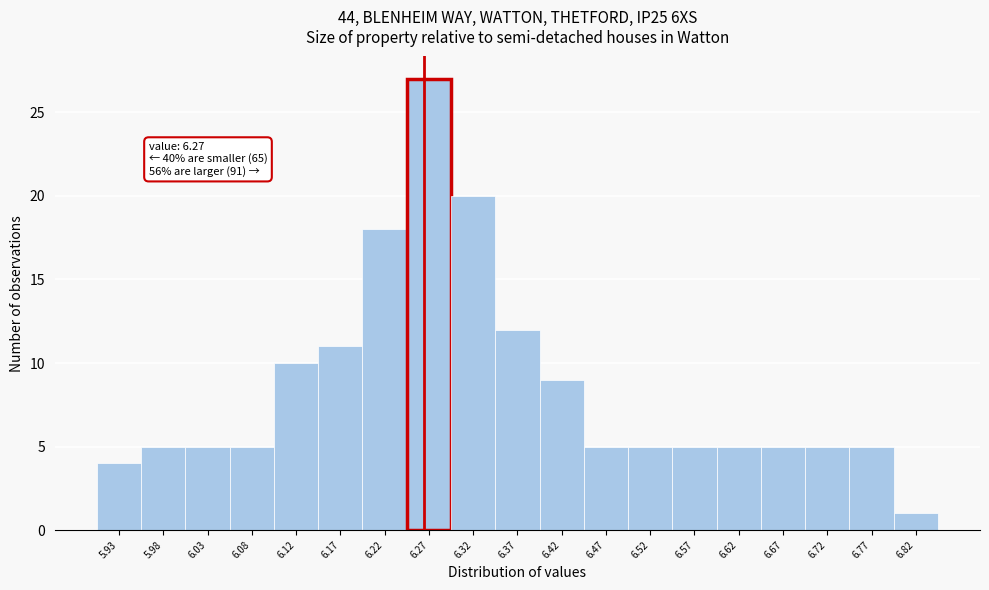

Over which range of the x-axis is the bar tallest?

6.25 to 6.30